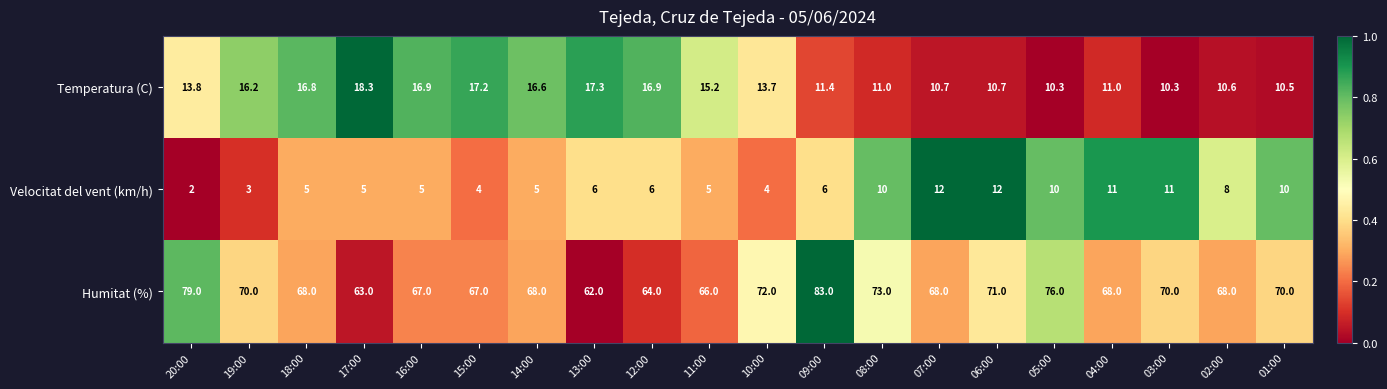

What is the average value of the Velocitat del vent (km/h) series?

7.0